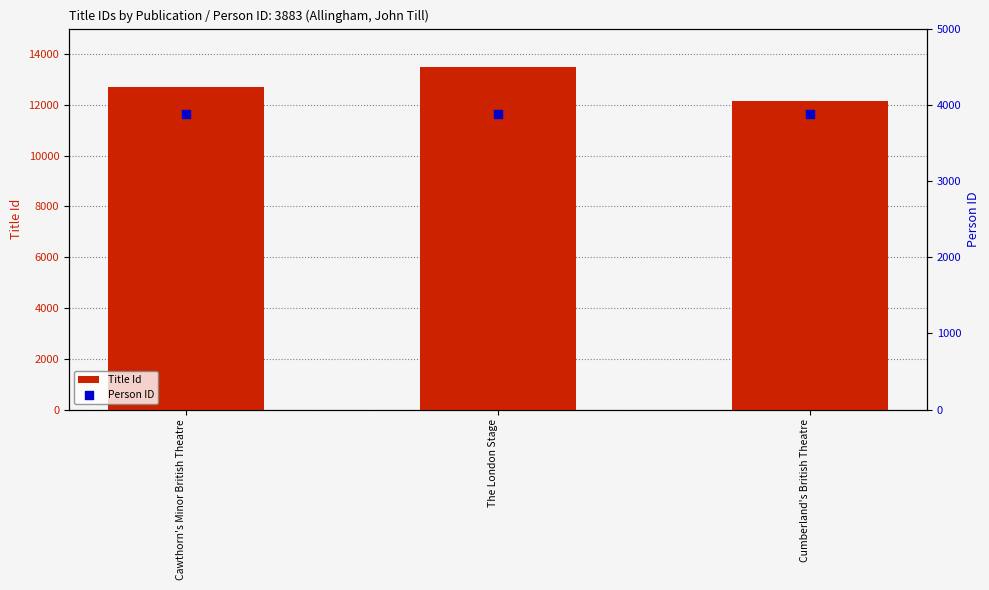

What are all the series names shown in the legend?

Title Id, Person ID